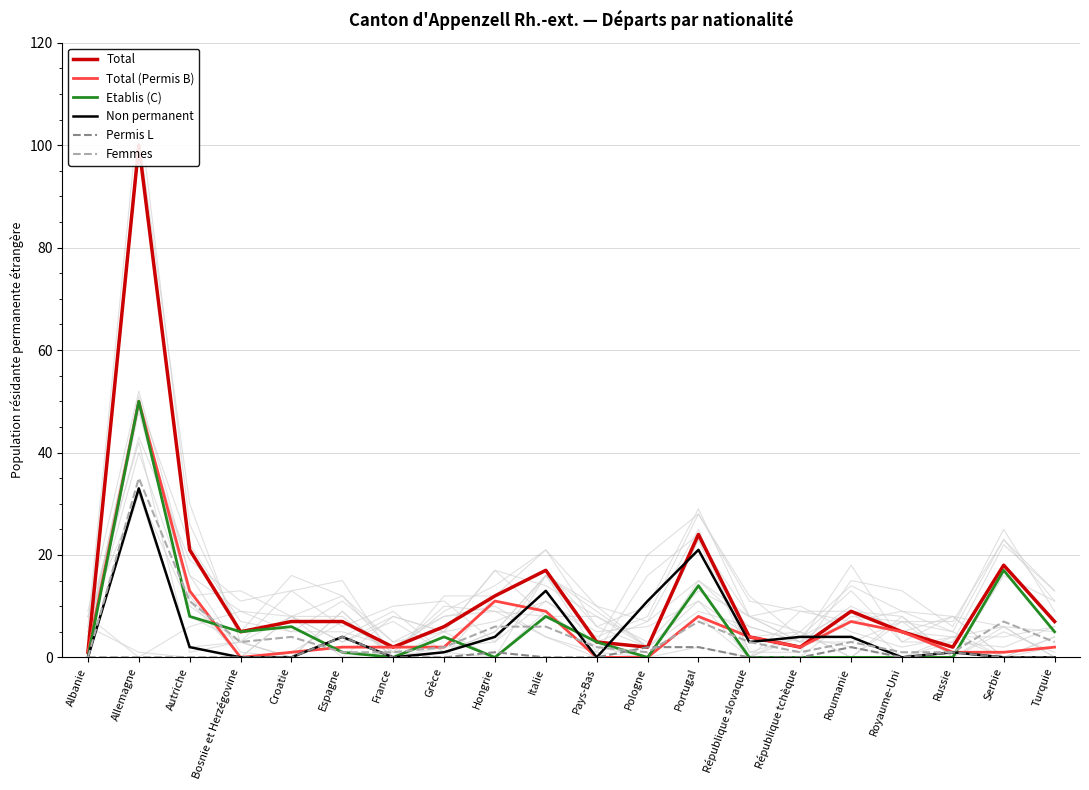

Between Autriche and Pays-Bas, which series saw the biggest shift?

Total